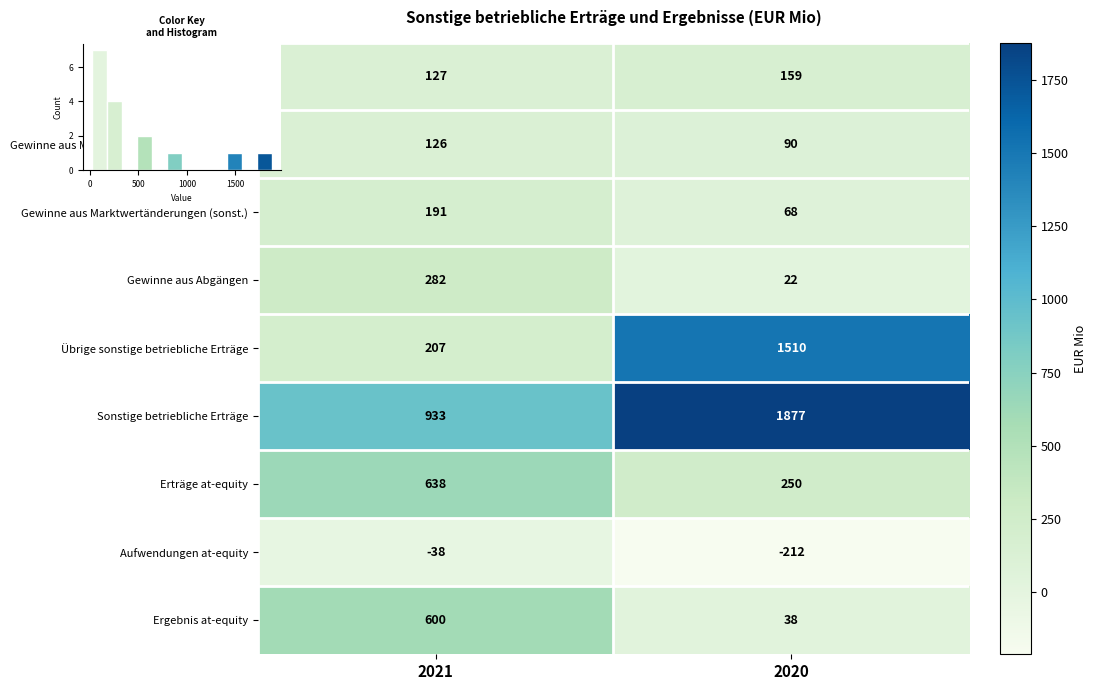

Between 2020 and 2021, which is larger?

2020